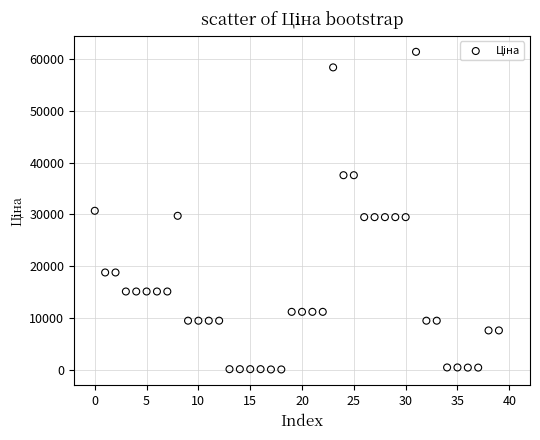

What is the range of Y values (max minus min)?

61377.2